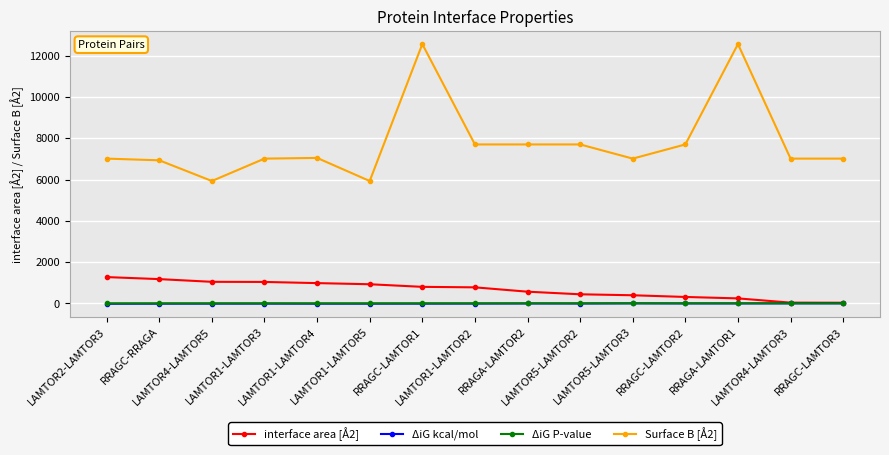

What is the maximum value for Surface B [Å2]?

12563.0